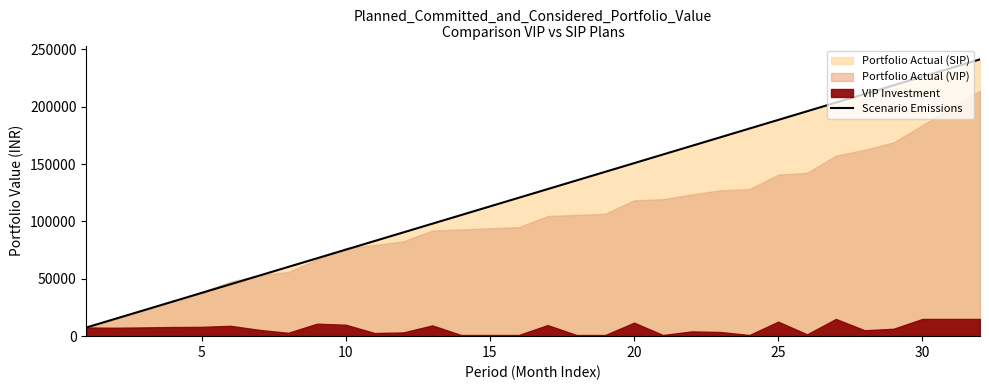

Reading left to right, list all the values displayed in this chart.

7542.4	15084.9	22627.3	30169.7	37712.1	45254.6	52797.0	60339.4	67881.8	75424.3	82966.7	90509.1	98051.5	105594.0	113136.4	120678.8	128221.2	135763.7	143306.1	150848.5	158390.9	165933.4	173475.8	181018.2	188560.6	196103.1	203645.5	211187.9	218730.3	226272.8	233815.2	241357.6